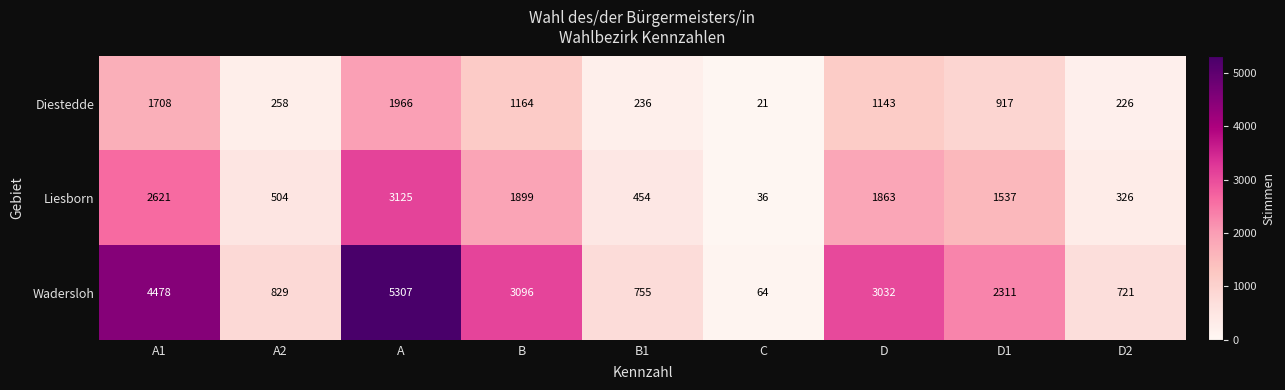

How many data points does each series have?

9